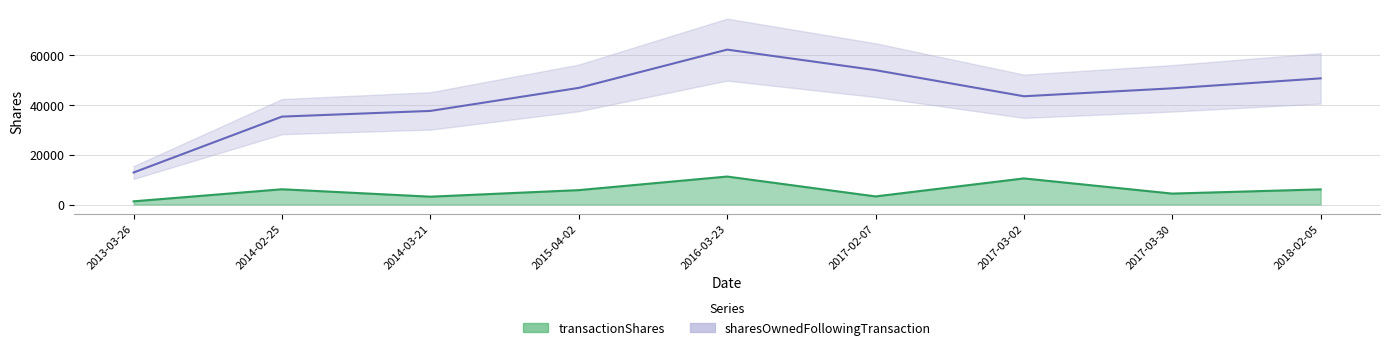

List the labels in order of transactionShares value, smallest first.

2013-03-26, 2014-03-21, 2017-02-07, 2017-03-30, 2015-04-02, 2018-02-05, 2014-02-25, 2017-03-02, 2016-03-23